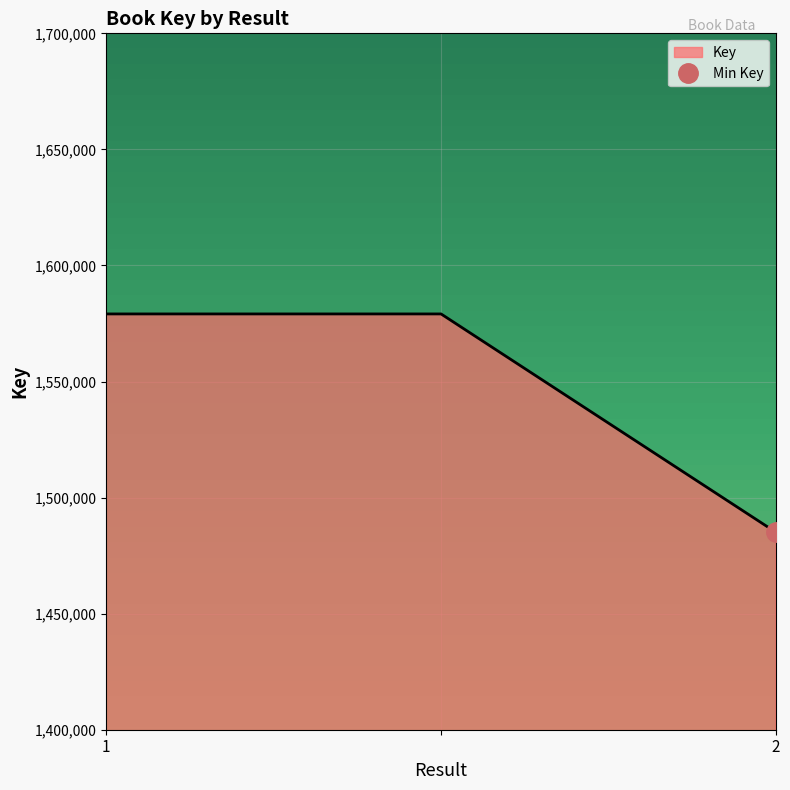

True or false: the data shows 830921 at 2.

False